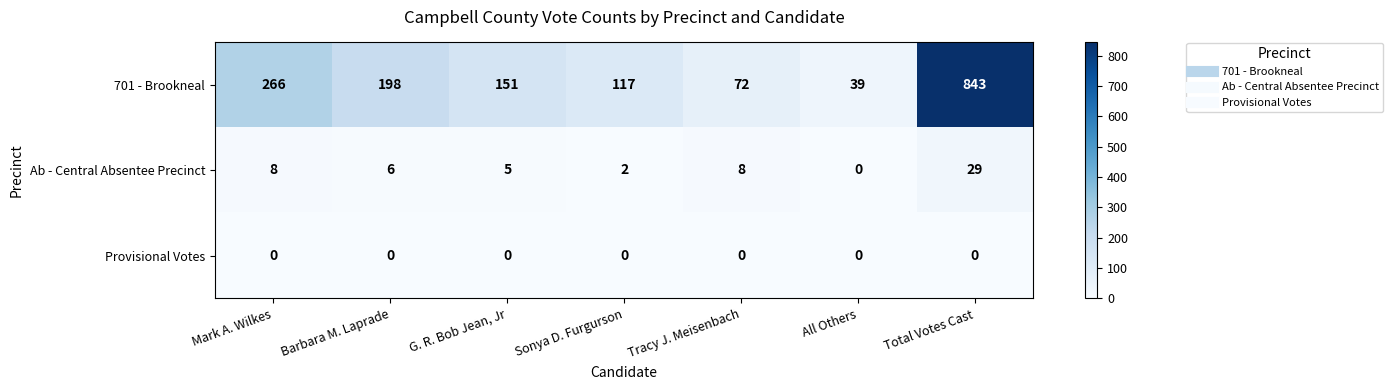

Which series has the largest range (max minus min)?

701 - Brookneal